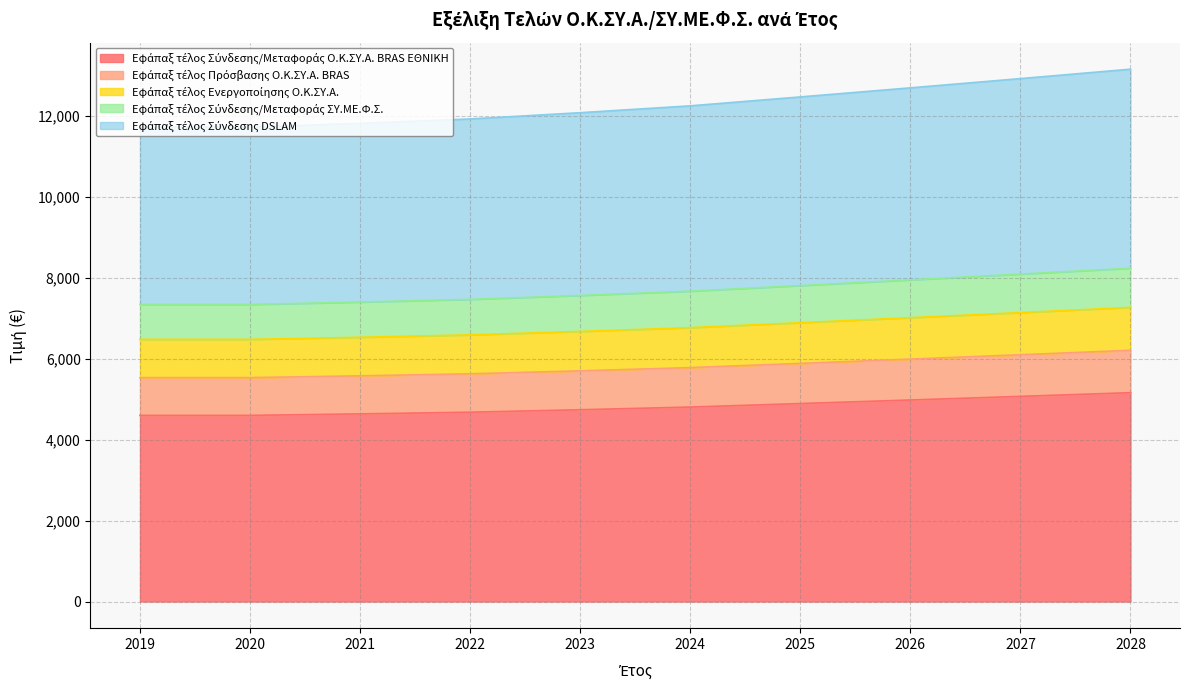

What is the total value across all series at 2024?

12246.0